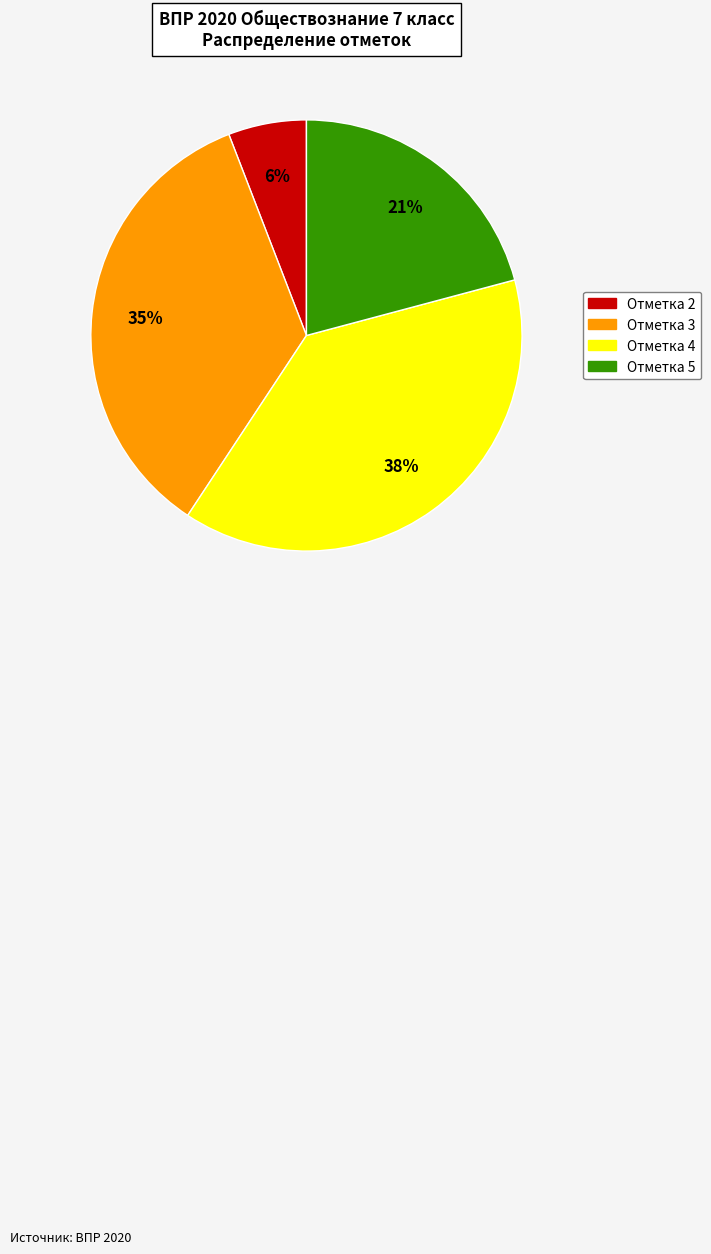

Which category has the smallest portion of the pie?

Отметка 2